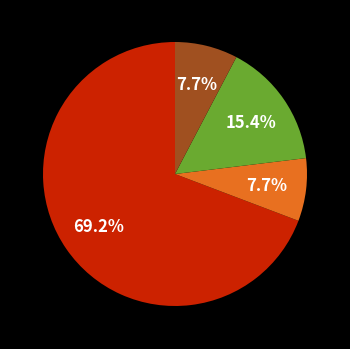

Does any single category account for the majority?

Yes